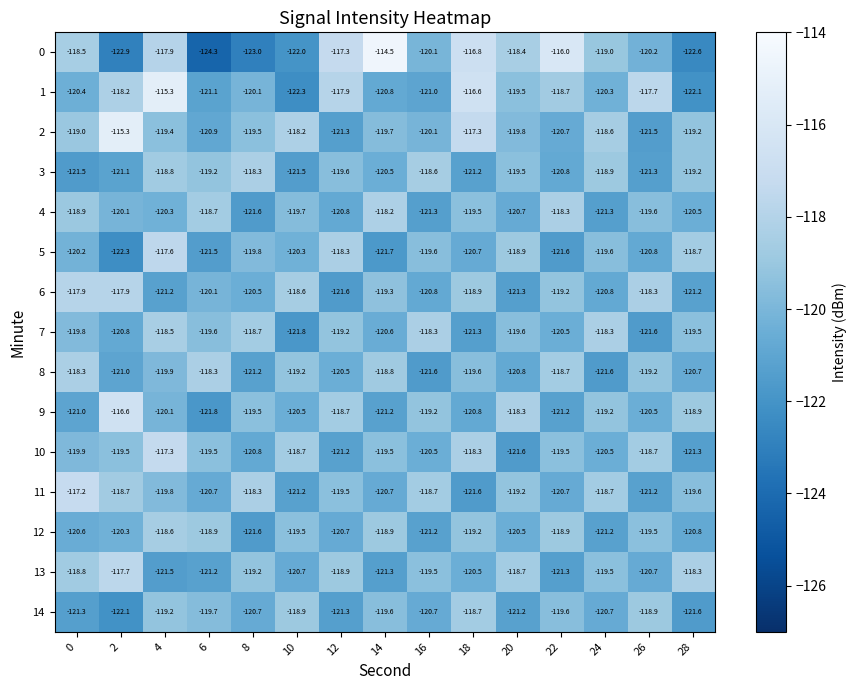

What is the sum of the 13 values at 22 and 16?

-240.8